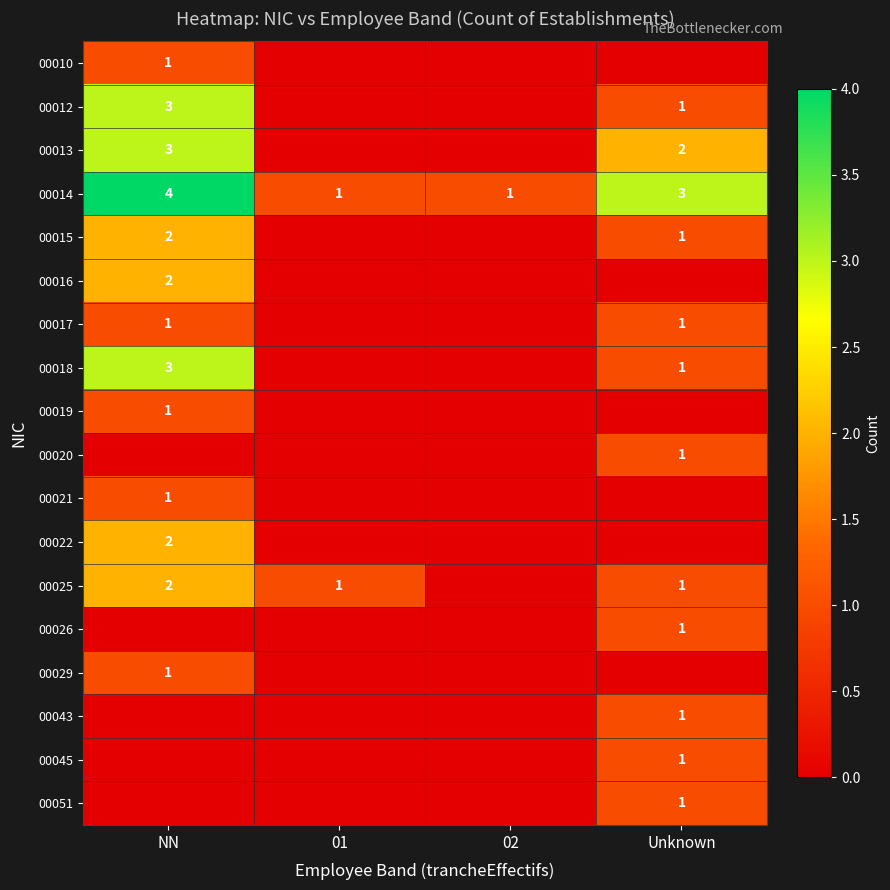

What is the sum of all 00014 values?

9